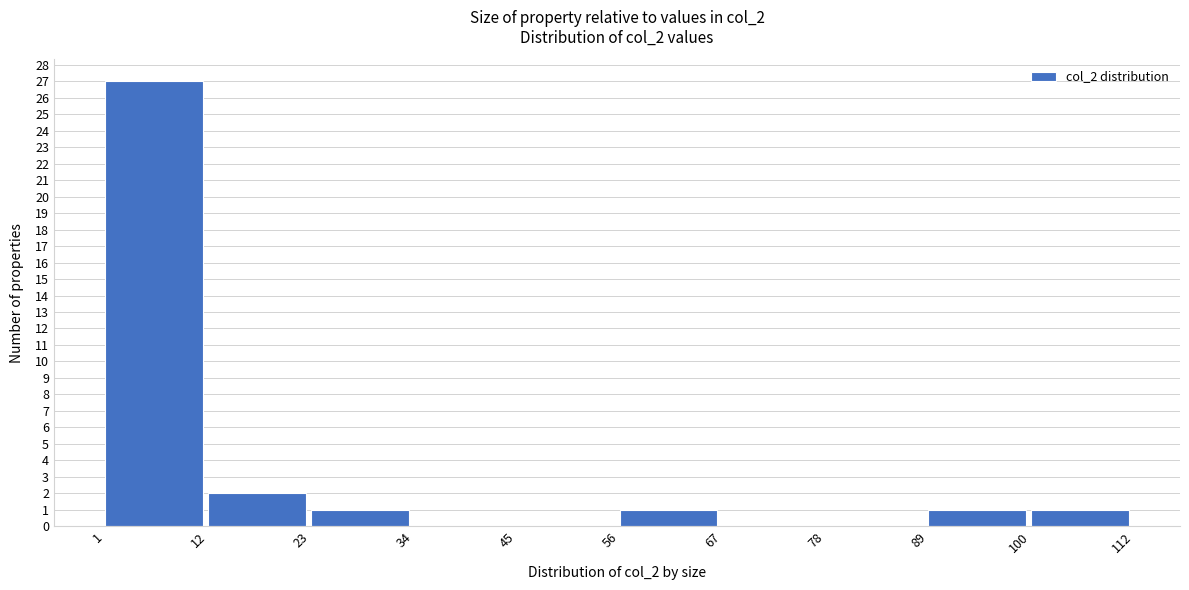

What is the height of the bar covering 100 to 112 on the x-axis? The values are not printed on the chart, so give them approximately, as read against the axis.

1